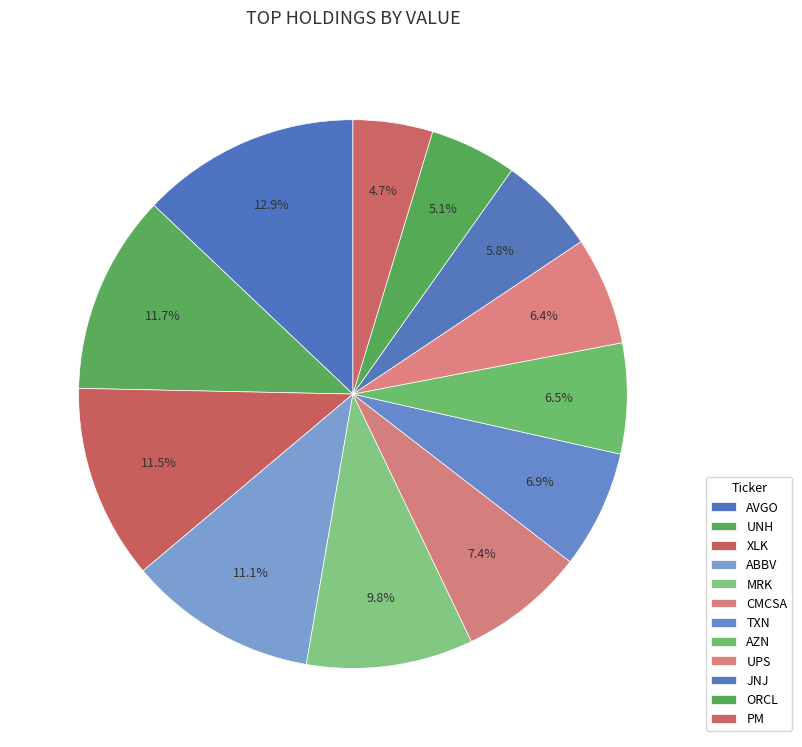

What is the ratio of the value at ORCL to the value at AZN?

0.8